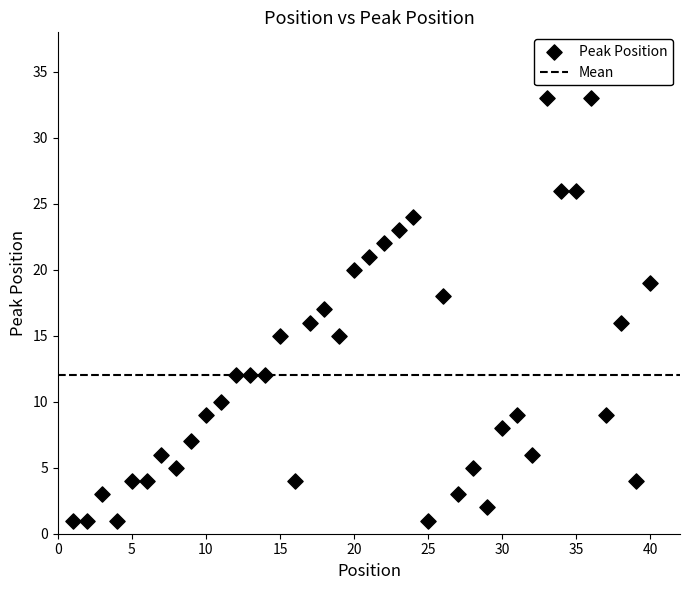

What is the range of Y values (max minus min)?

32